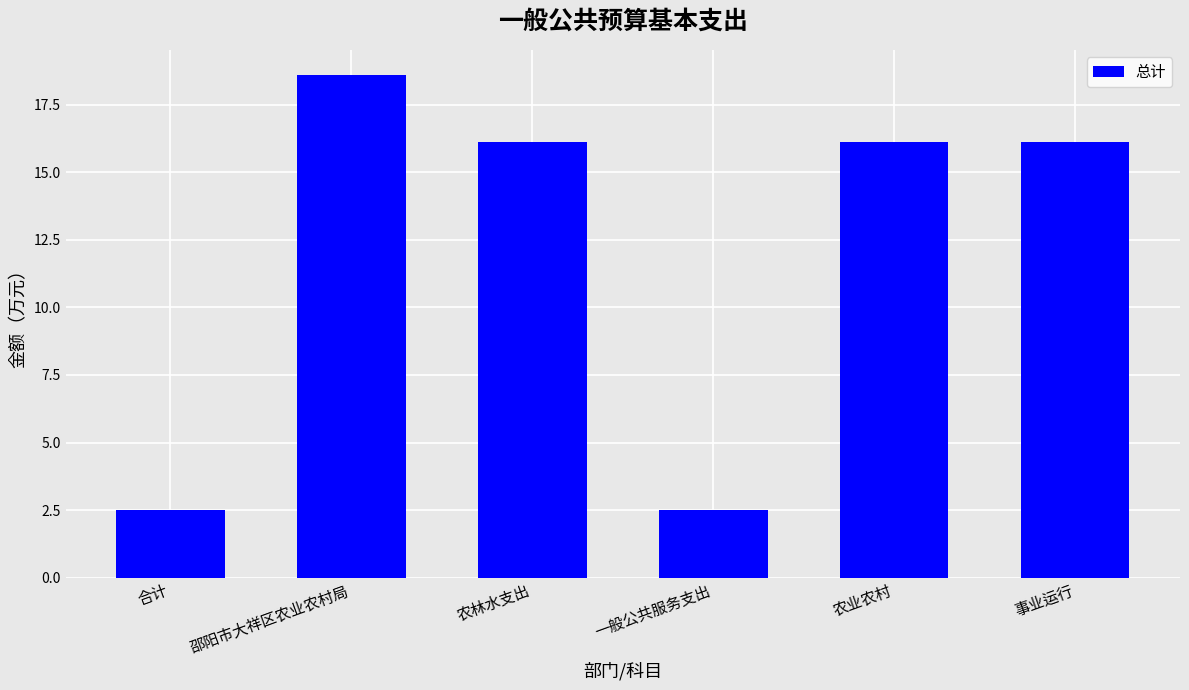

Are the bars grouped side by side (vs. stacked)?

No